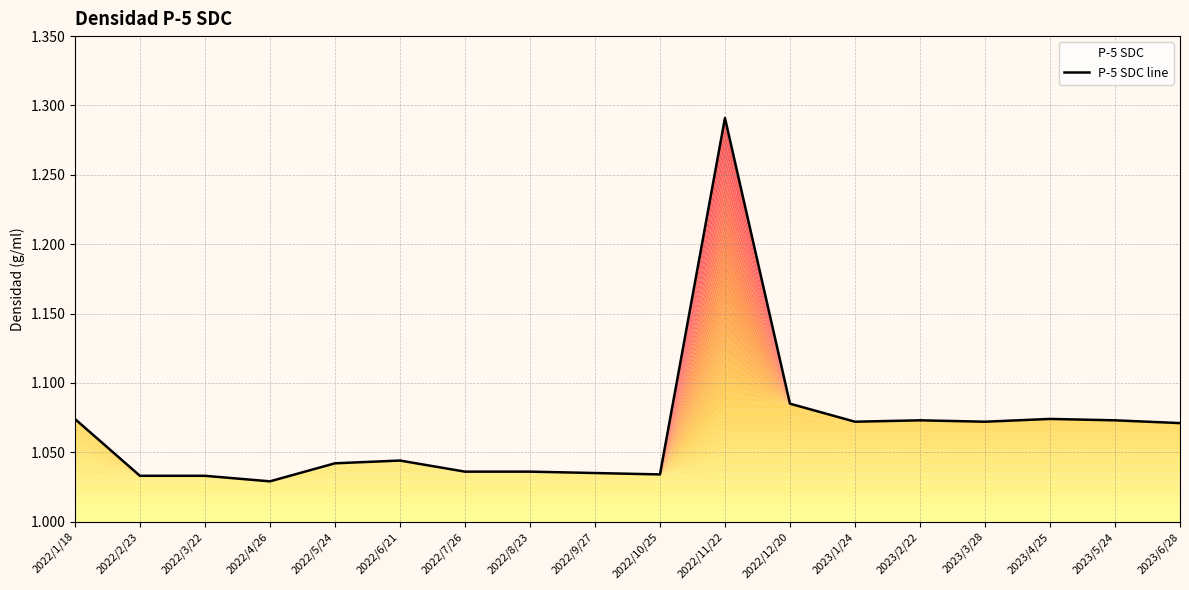

Is it true that the value at 2022/5/24 is 1.0?

True